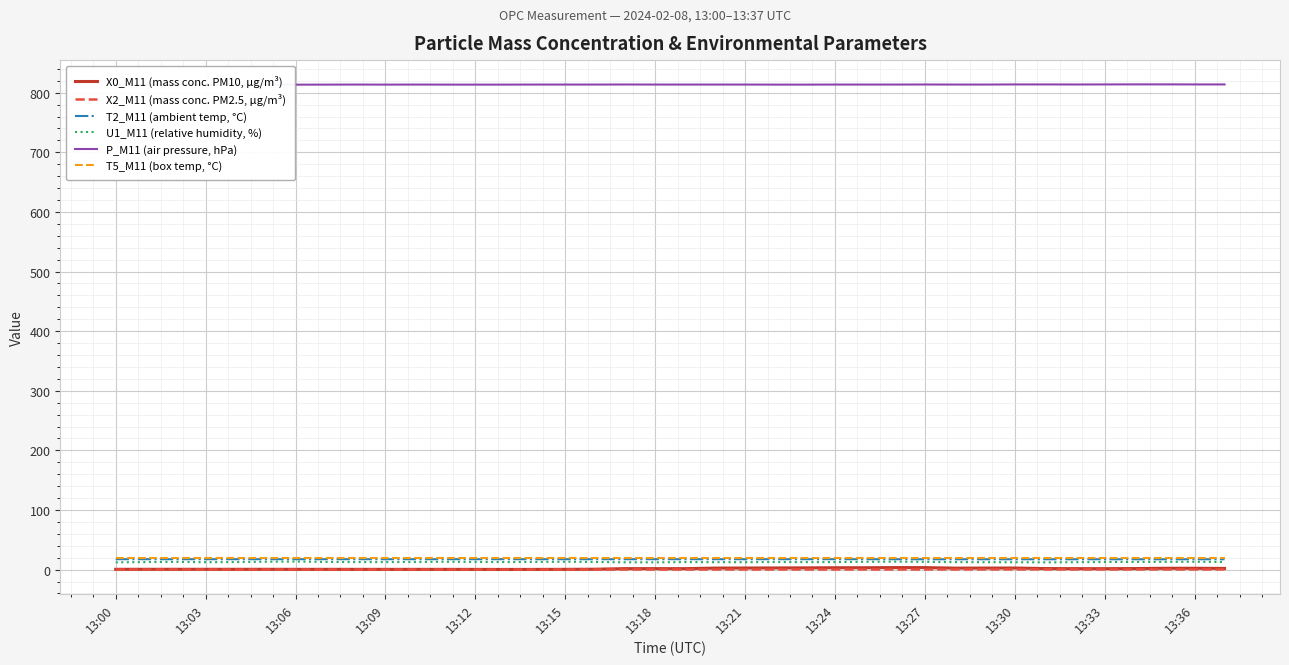

How many X2_M11 (mass conc. PM2.5, µg/m³) values are between 0 and 1?

38